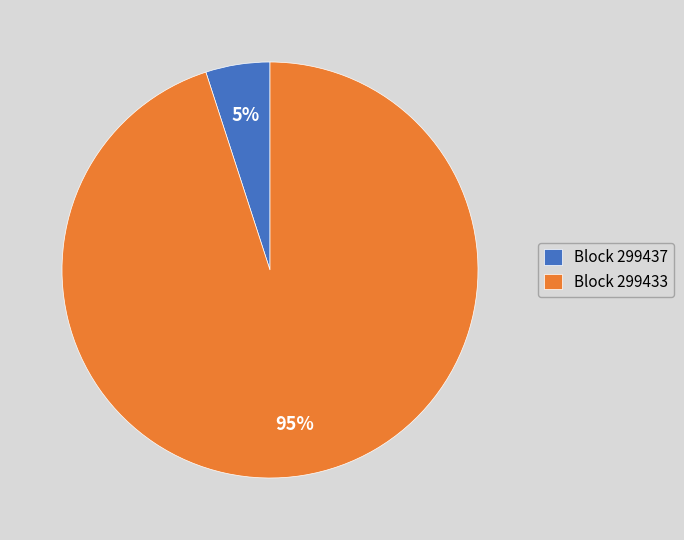

Is the sum of Block 299433 and Block 299437 greater than half?

Yes